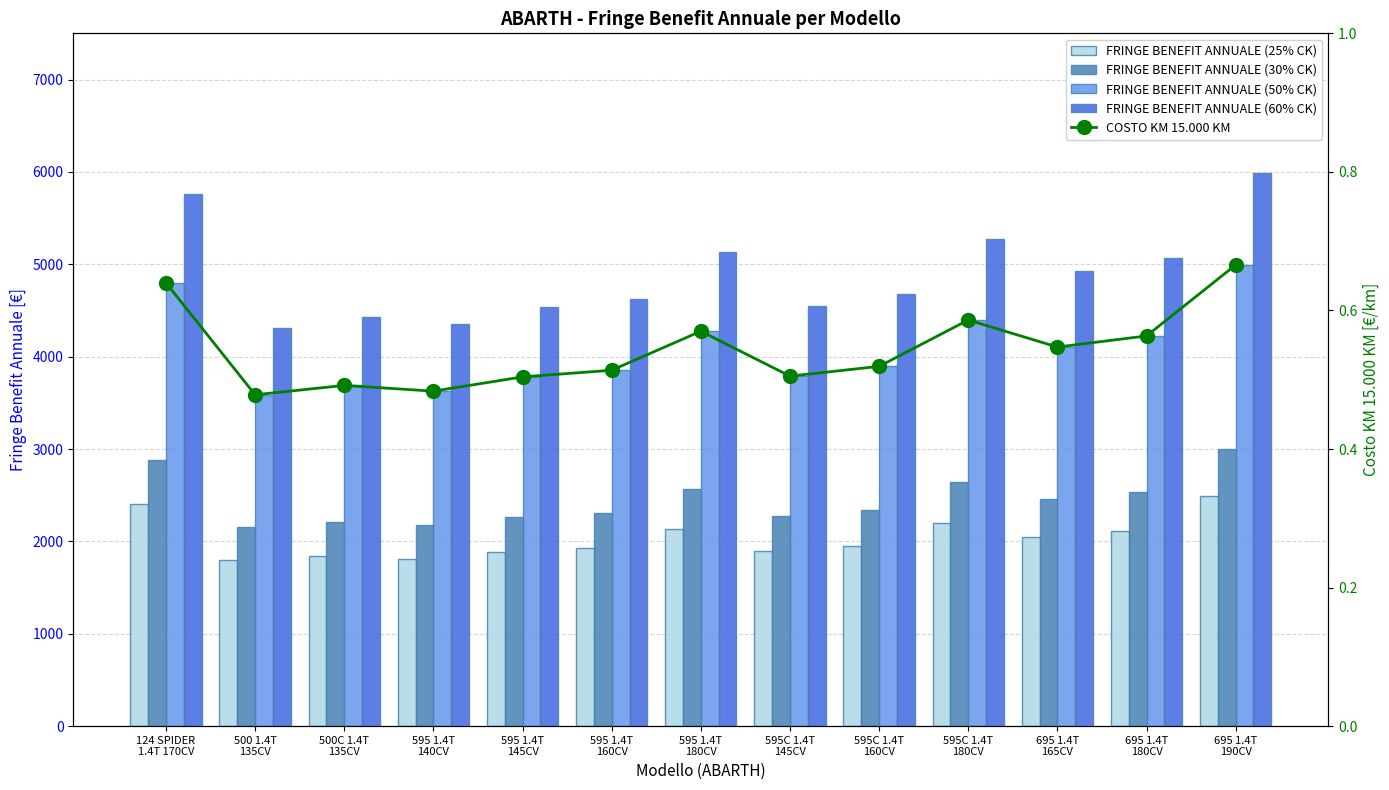

What are all the series names shown in the legend?

FRINGE BENEFIT ANNUALE (25% CK), FRINGE BENEFIT ANNUALE (30% CK), FRINGE BENEFIT ANNUALE (50% CK), FRINGE BENEFIT ANNUALE (60% CK), COSTO KM 15.000 KM